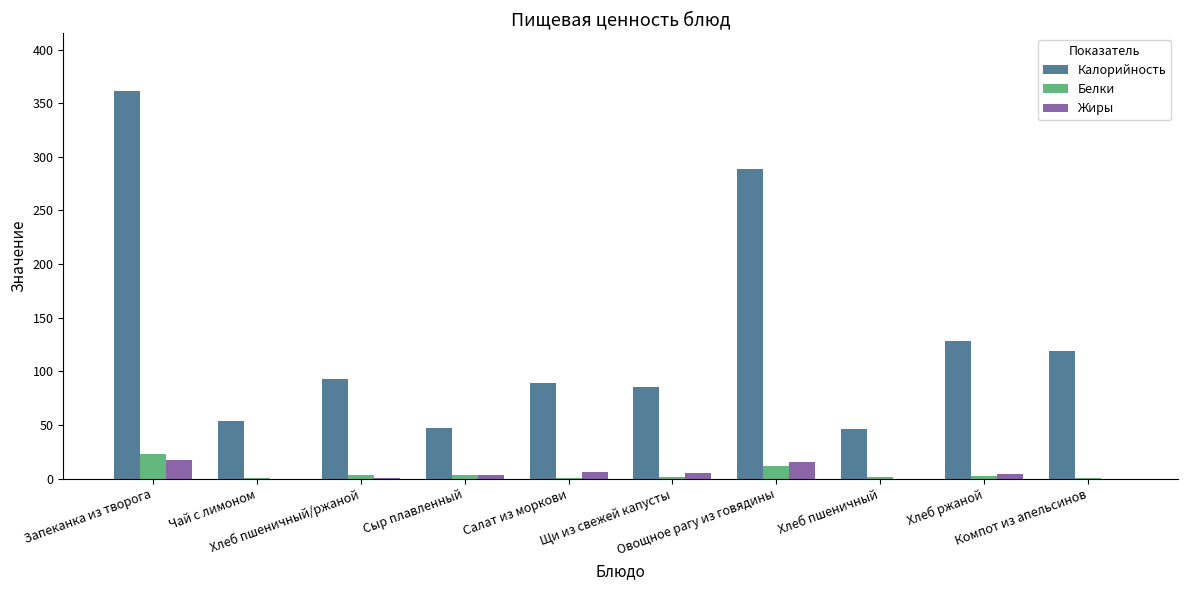

Which series changed the most between Овощное рагу из говядины and Компот из апельсинов?

Калорийность